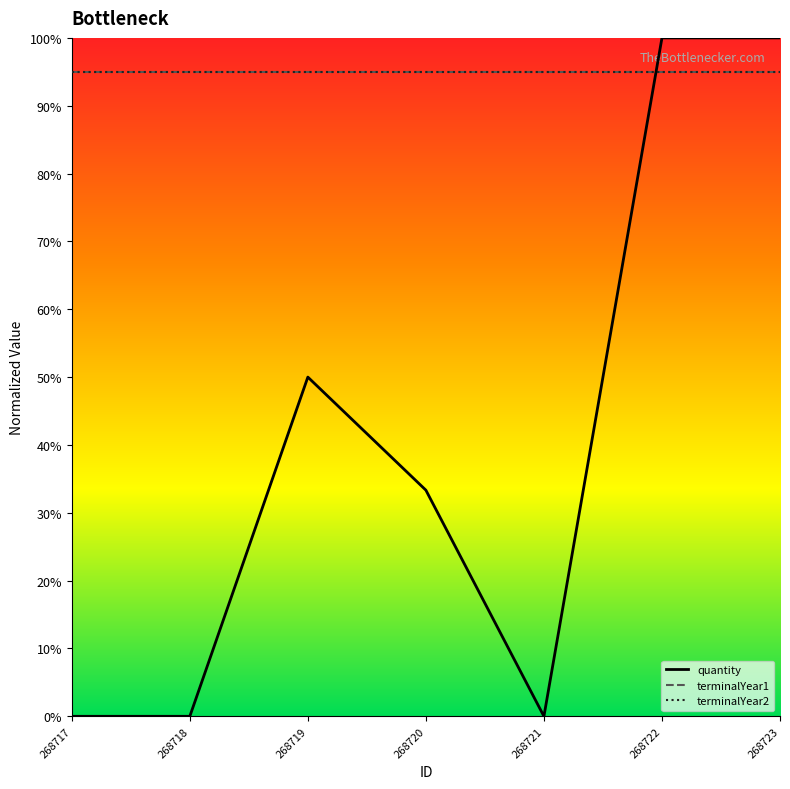

Which series has the largest range (max minus min)?

quantity